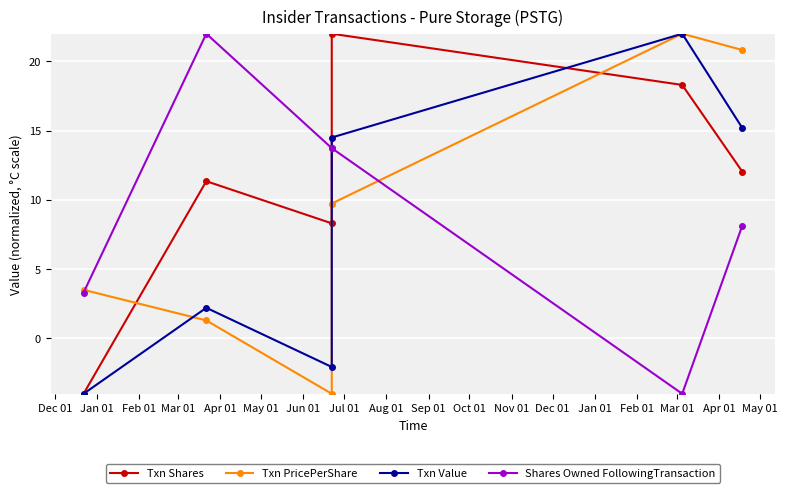

What is the spread (max minus min) of values at Dec 01?

7.5